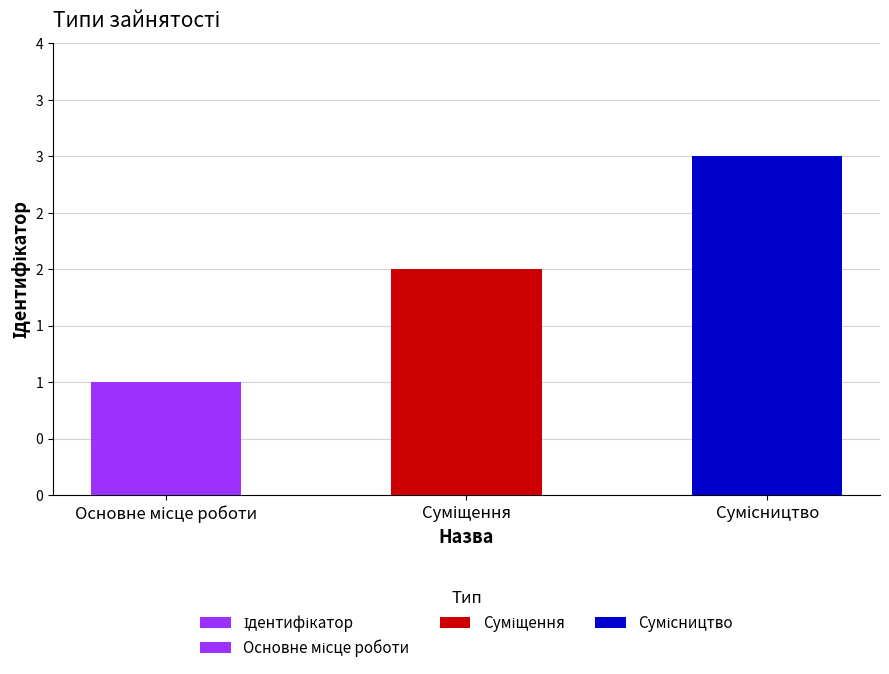

What is the value of the 2nd bar from the left?

2